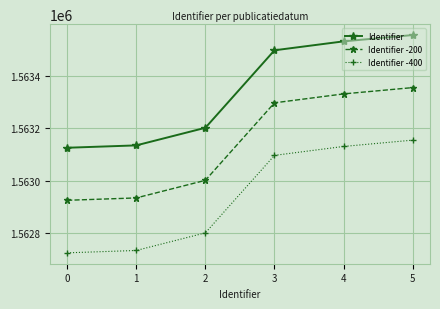

What is the difference between the second highest and minimum values in the Identifier series?

405